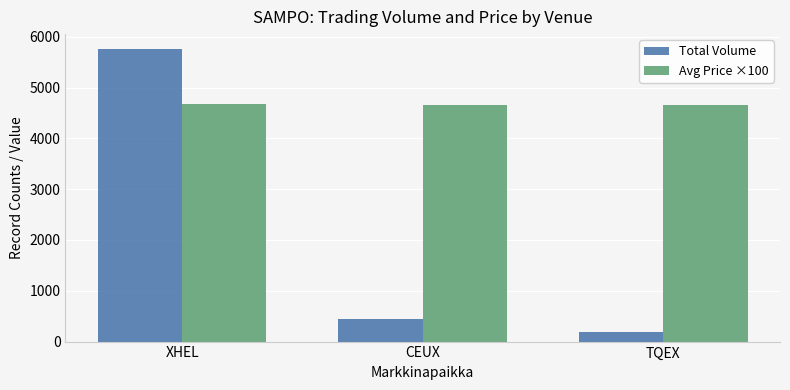

What is the label of the 1st bar from the left?

XHEL